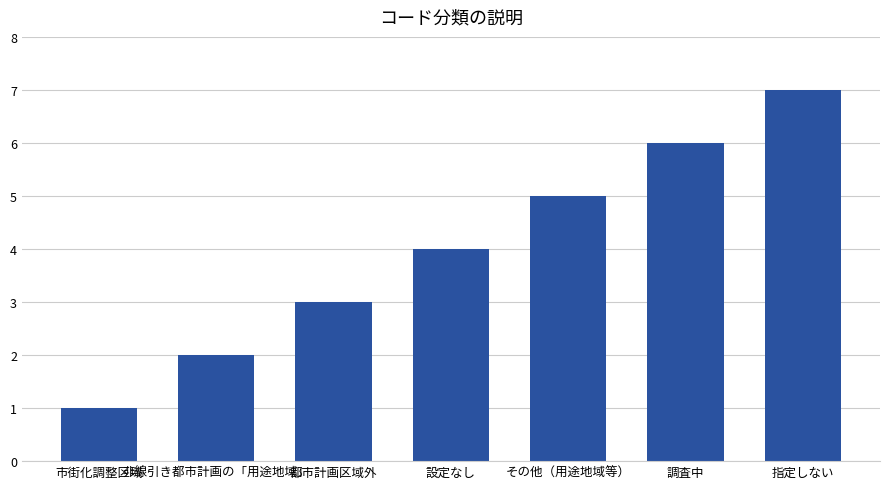

What is the average value?

4